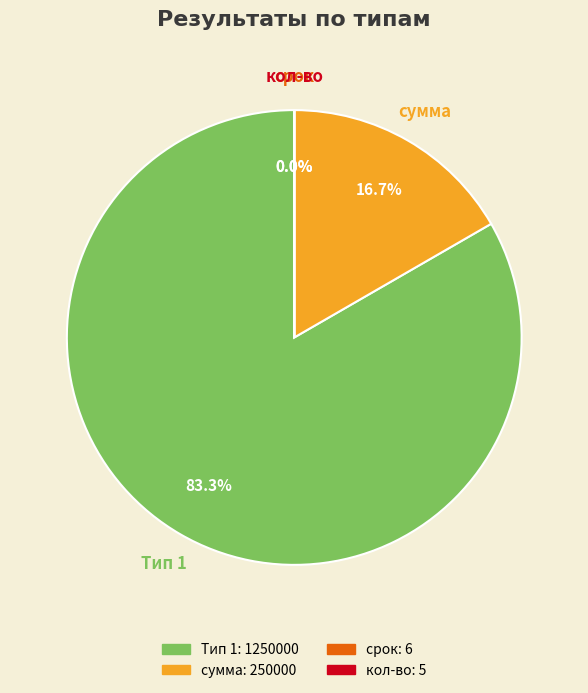

Is there a majority slice in this chart?

Yes